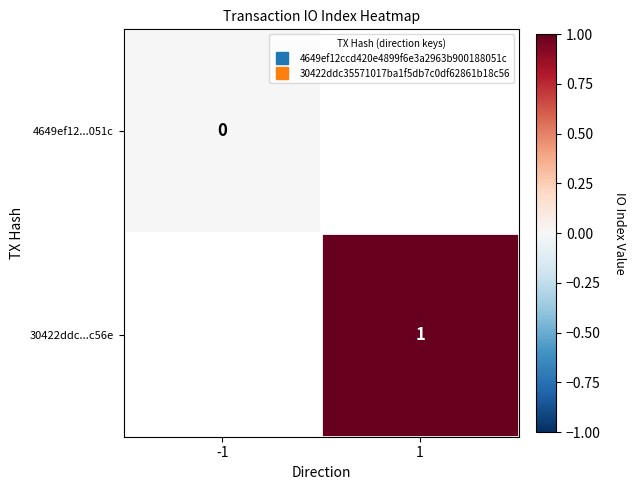

At which label does 30422ddc...c56e reach its minimum?

-1